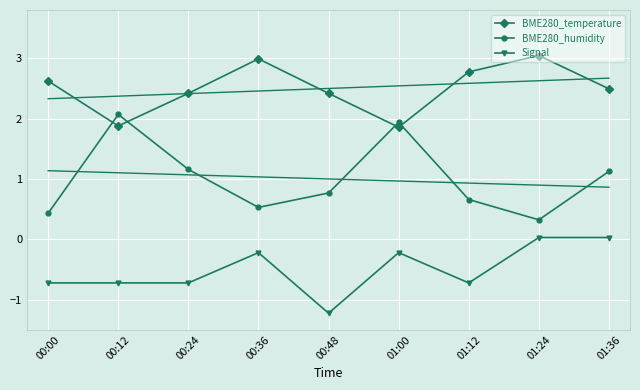

Reading right to left, extract all data points from this chart.

BME280_temperature: 2.5	3.0	2.8	1.9	2.4	3.0	2.4	1.9	2.6
BME280_humidity: 1.1	0.3	0.7	1.9	0.8	0.5	1.2	2.1	0.4
Signal: 0.0	0.0	-0.7	-0.2	-1.2	-0.2	-0.7	-0.7	-0.7